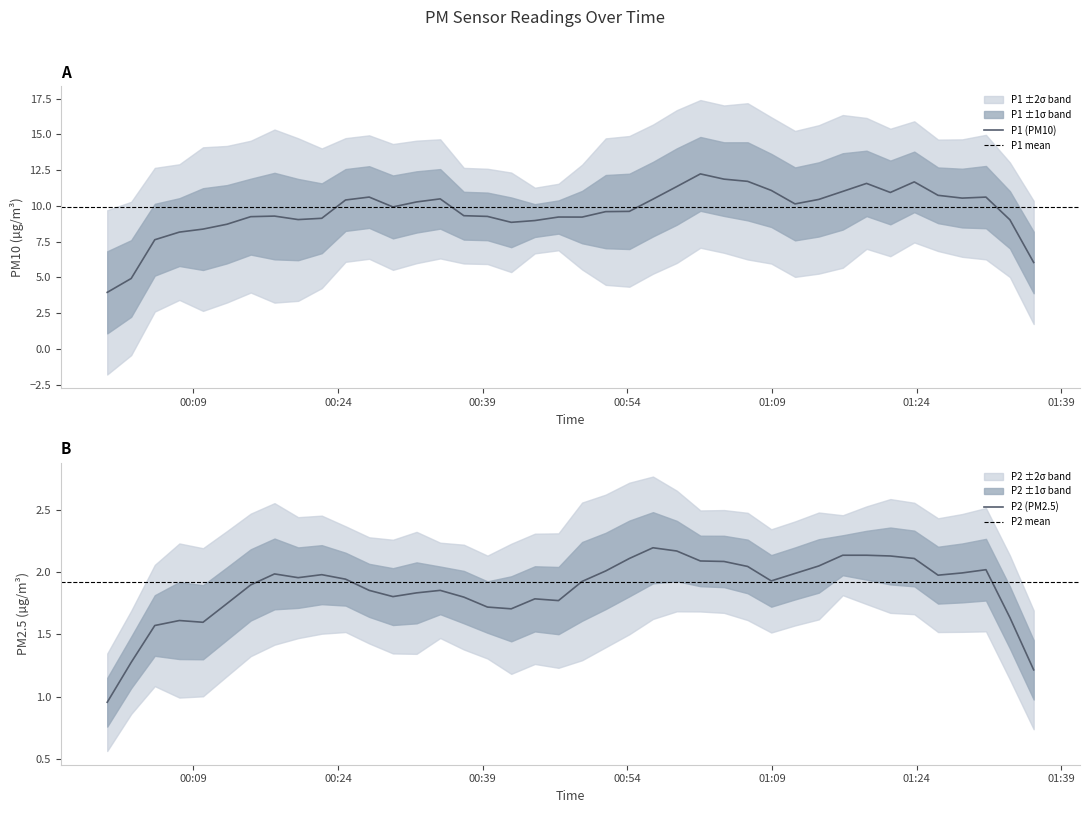

True or false: P2 and P1 intersect in this chart.

False